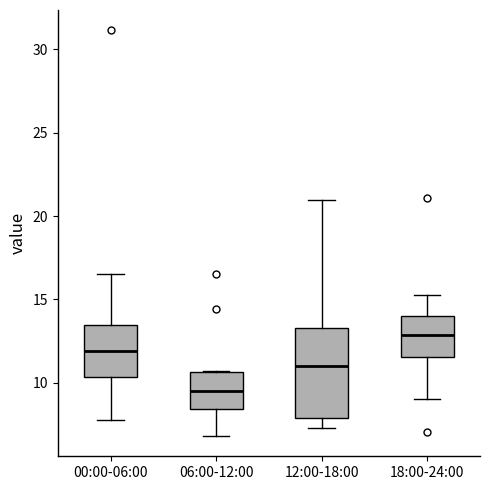

Reading left to right, transcribe this box plot: for each box, give where its median line is, the range the box spans, and where its two whiskers end, as read against the y-axis. The values are not printed on the chart, so give them approximately, as read against the axis.

00:00-06:00: median 12.0, box 10.5 to 13.5, whiskers 8.0 to 16.5
06:00-12:00: median 9.5, box 8.5 to 10.5, whiskers 7.0 to 10.5
12:00-18:00: median 11.0, box 8.0 to 13.5, whiskers 7.5 to 21.0
18:00-24:00: median 13.0, box 11.5 to 14.0, whiskers 9.0 to 15.5